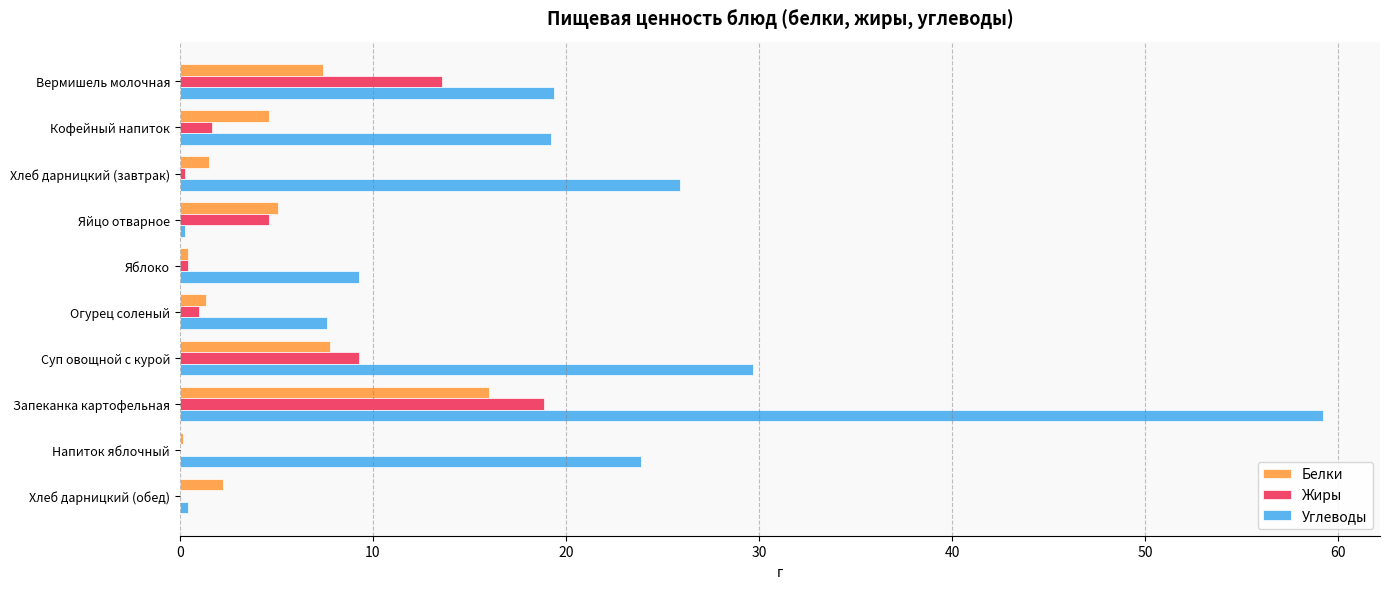

Between Вермишель молочная and Яблоко, which series saw the biggest shift?

Жиры